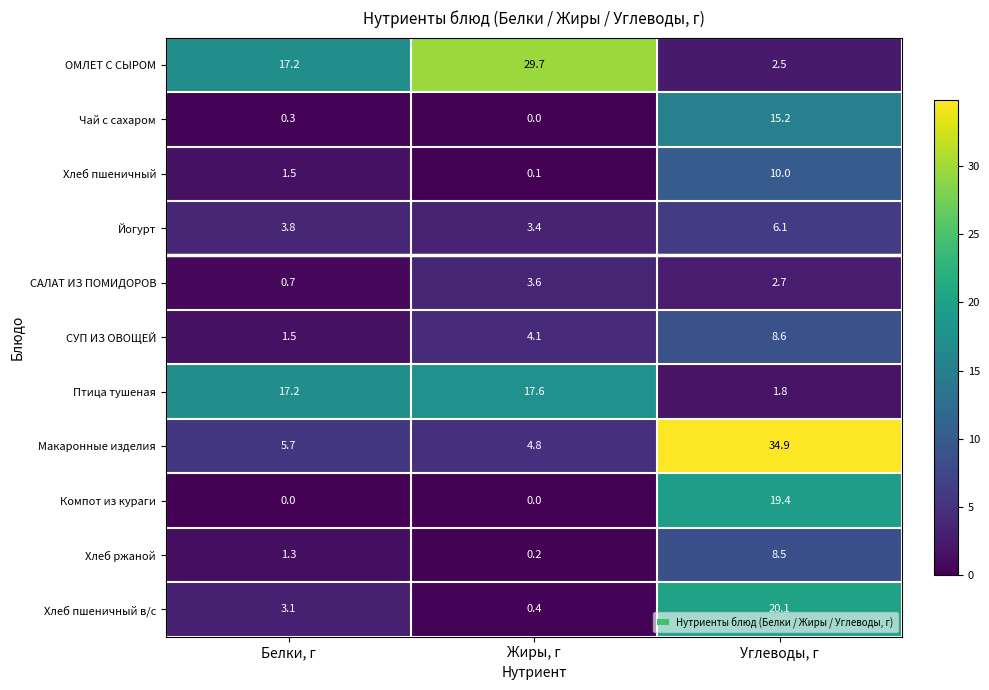

The value of Хлеб ржаной at Жиры, г is 0.2. True or false?

True